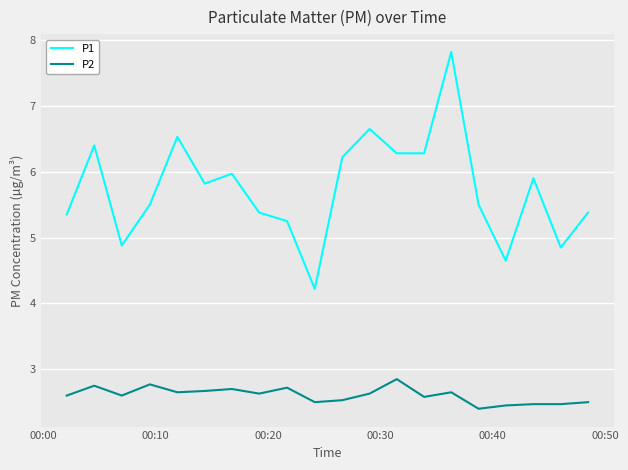

What is the maximum value for P2?

2.9